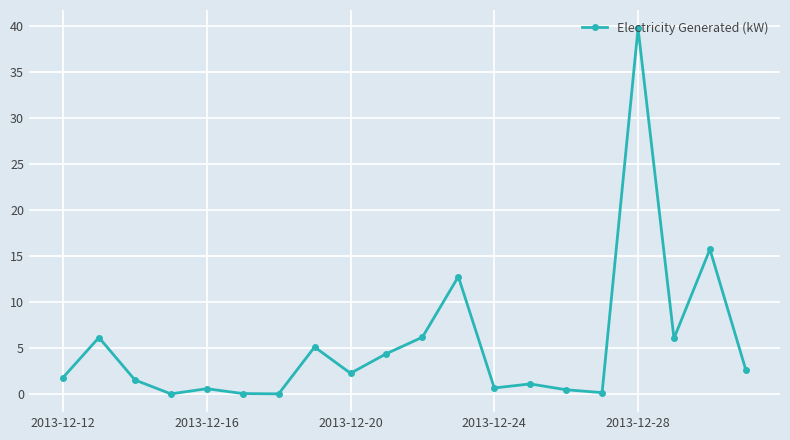

What is the maximum value shown in the chart?

39.8